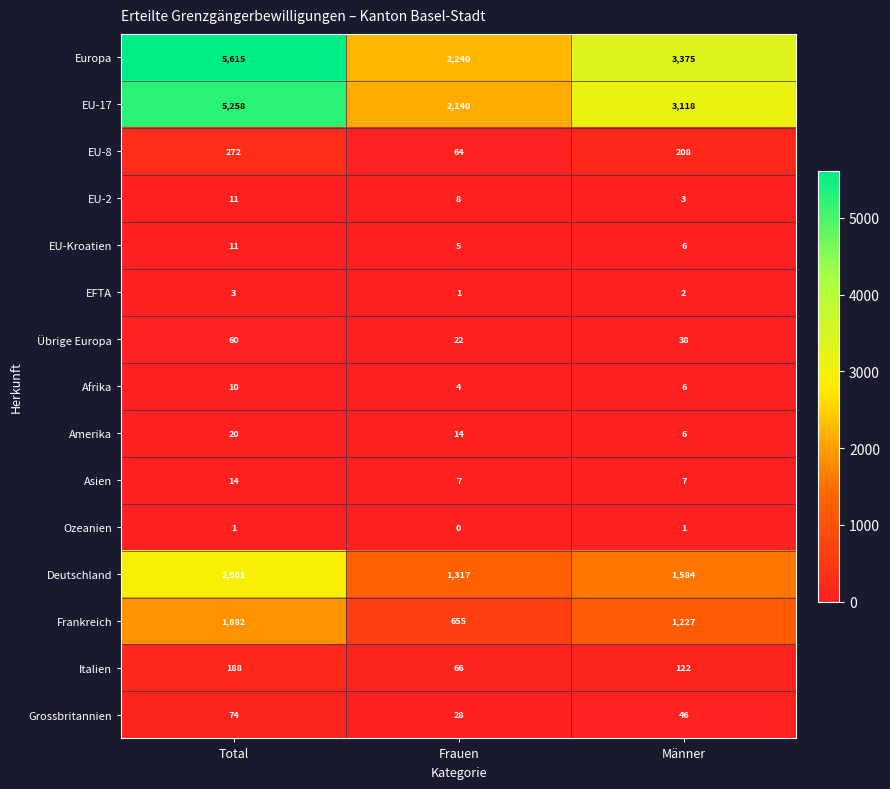

Which category has the highest value across all series?

Total